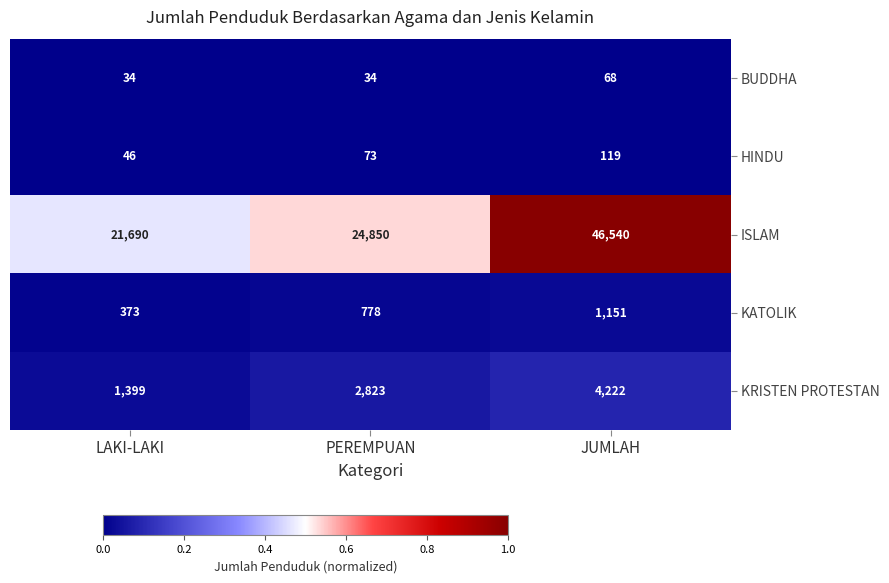

What is the total value across all series at JUMLAH?

52100